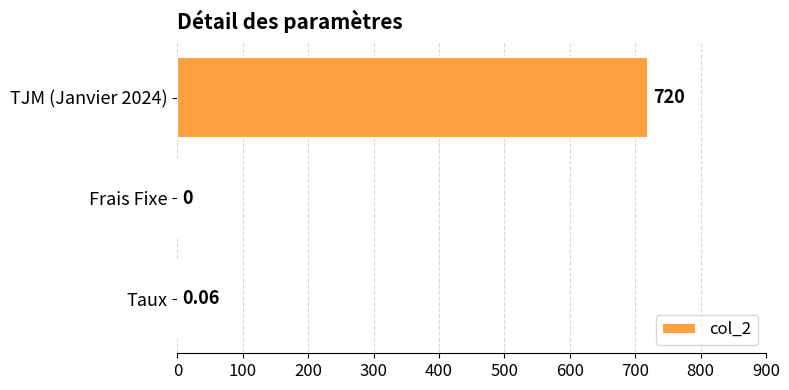

Where is the data nearest to the value 360?

Taux